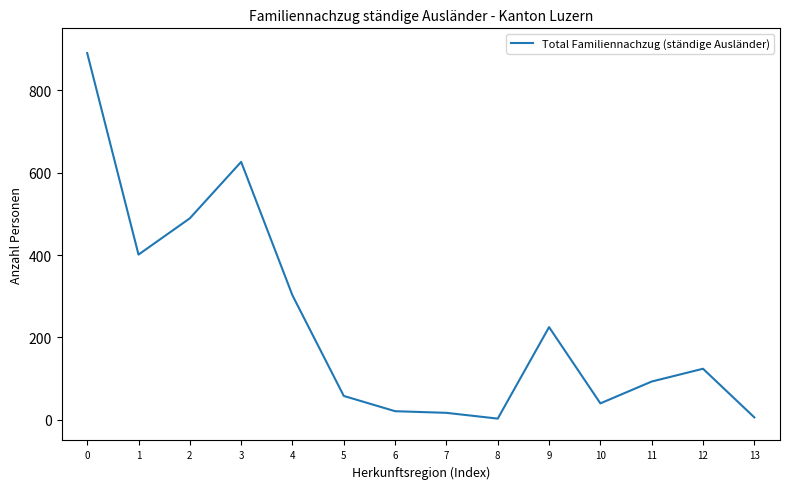

The value at 10 is 70. True or false?

False